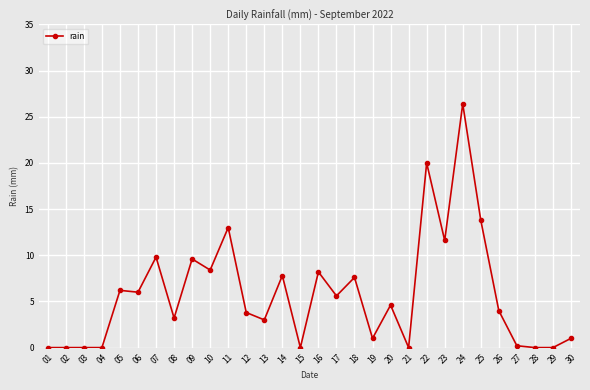

What is the value of the 7th point from the left?

9.8